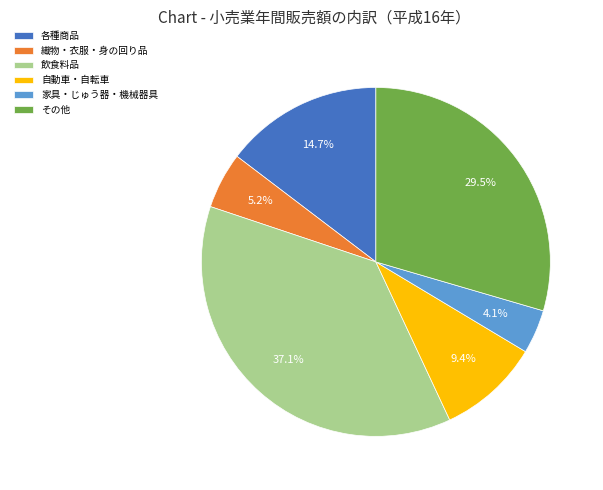

Between 自動車・自転車 and 飲食料品, which is larger?

飲食料品